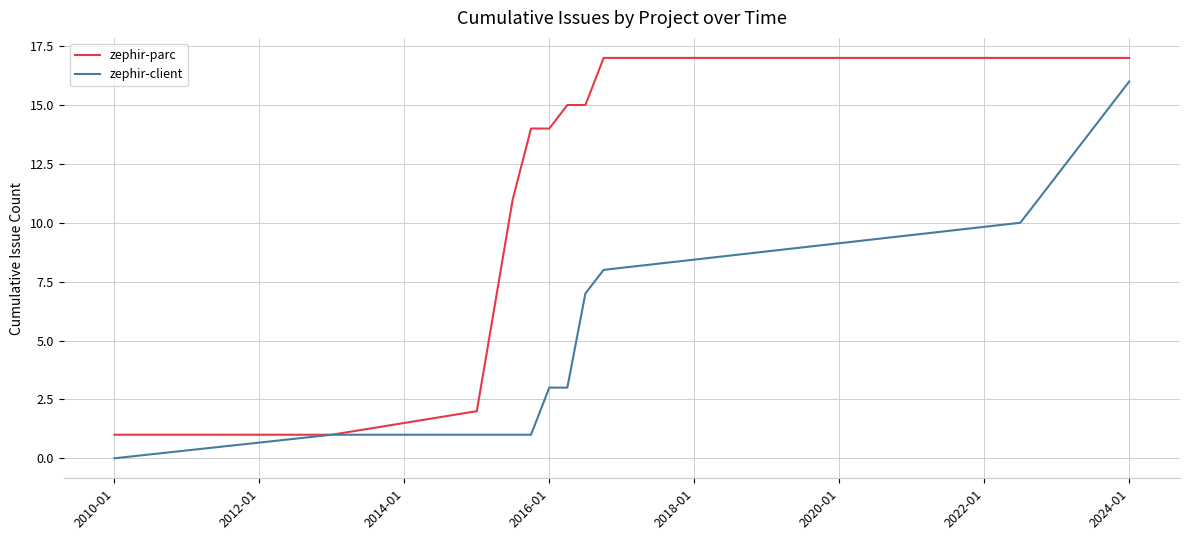

What is the greatest value displayed?

17